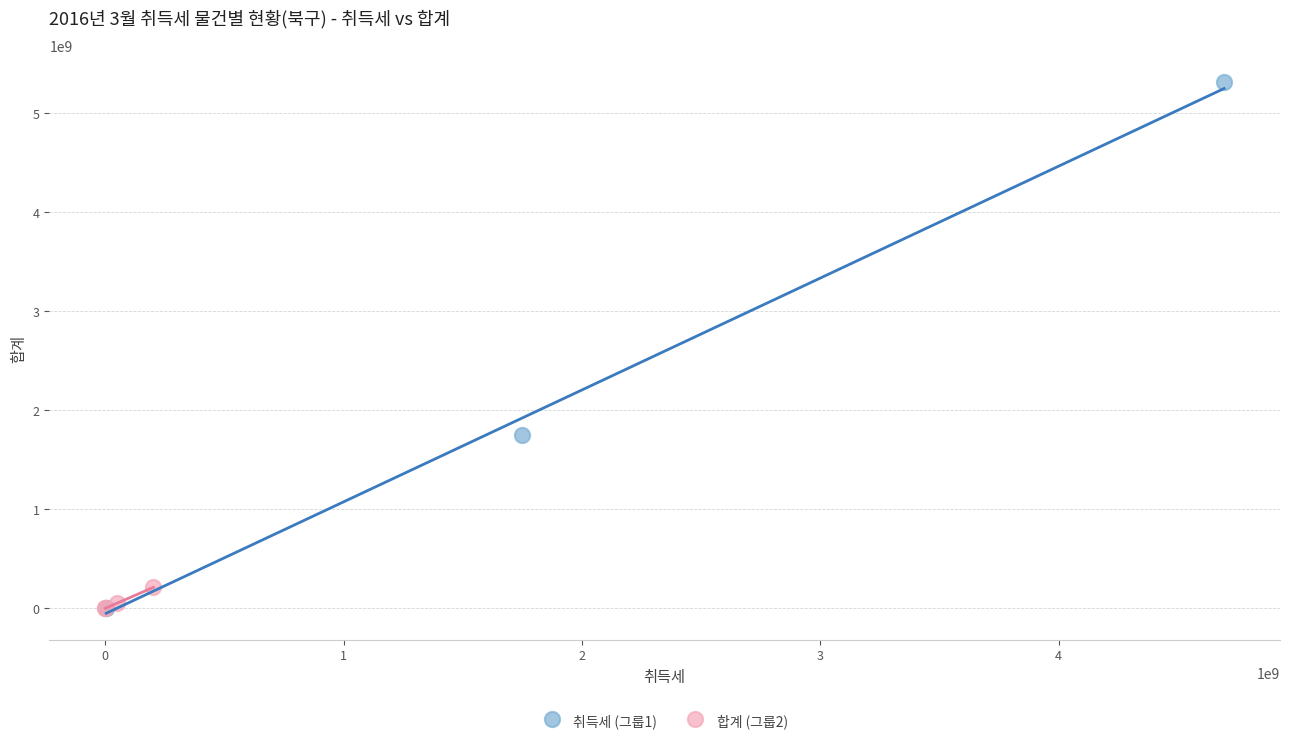

Which series reaches the maximum Y coordinate?

취득세 (그룹1)